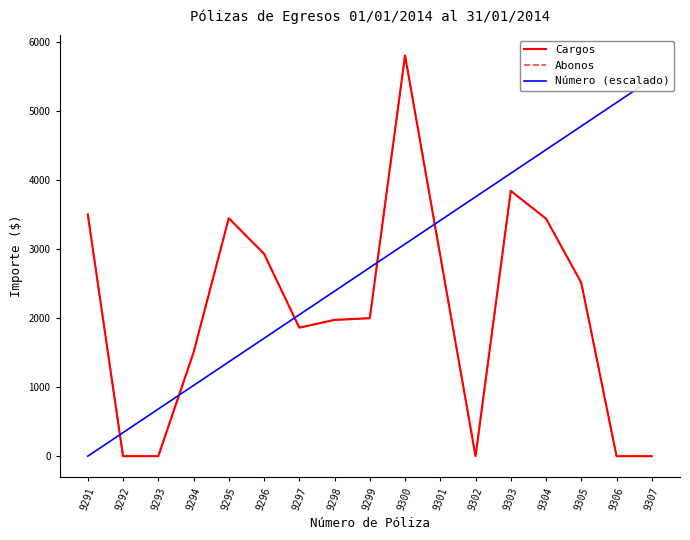

Is this an area chart (filled region under the line)?

No